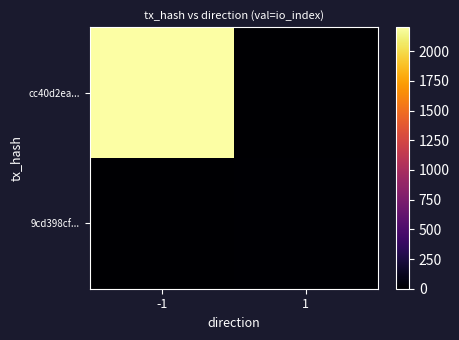

Between -1 and 1, which is larger?

-1